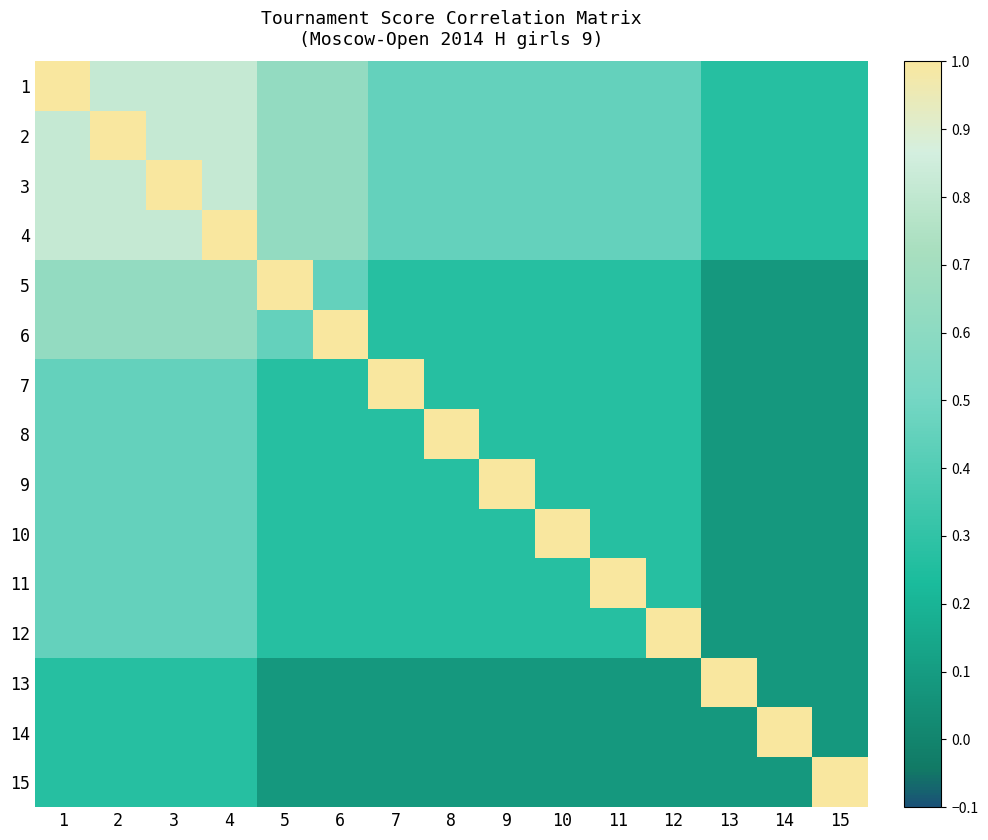

Which series has the largest total across all categories?

1